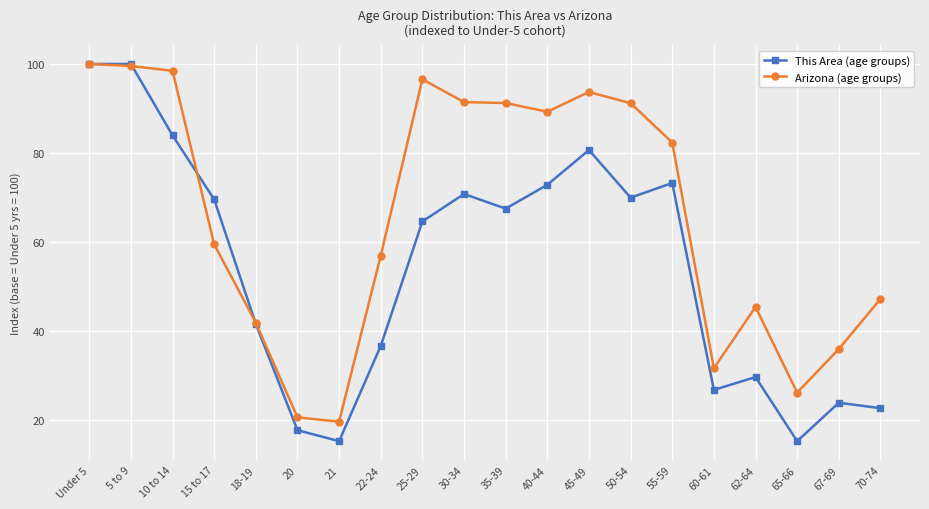

In This Area (age groups), how many points are lower than both neighbors (excluding endpoints)?

5